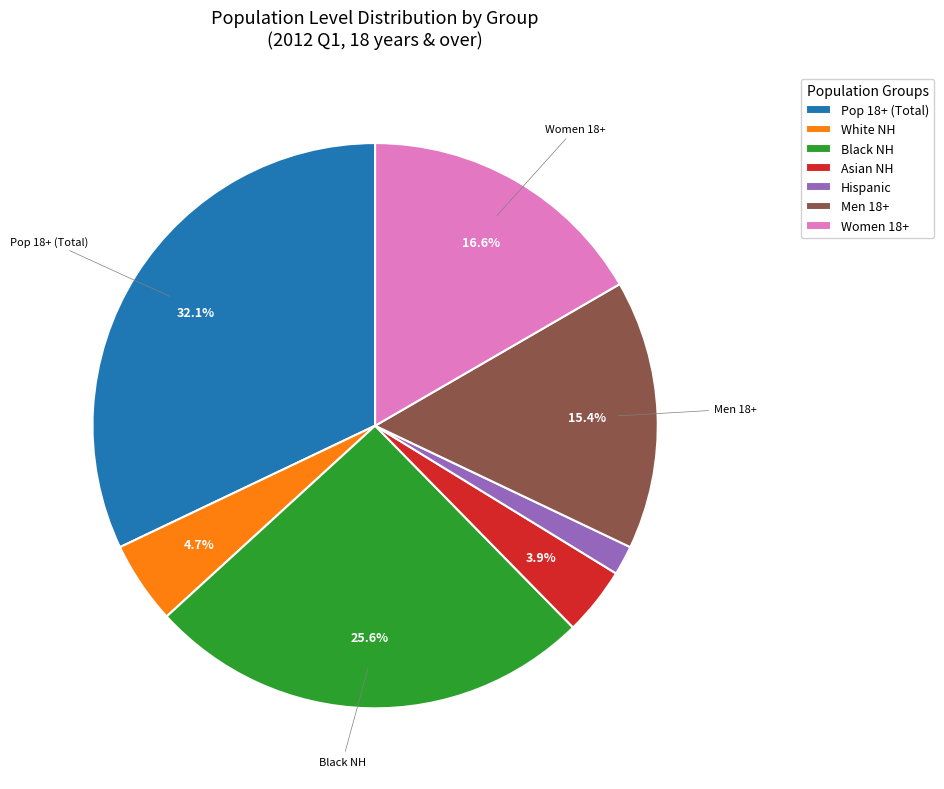

How many slices are in this pie chart?

7